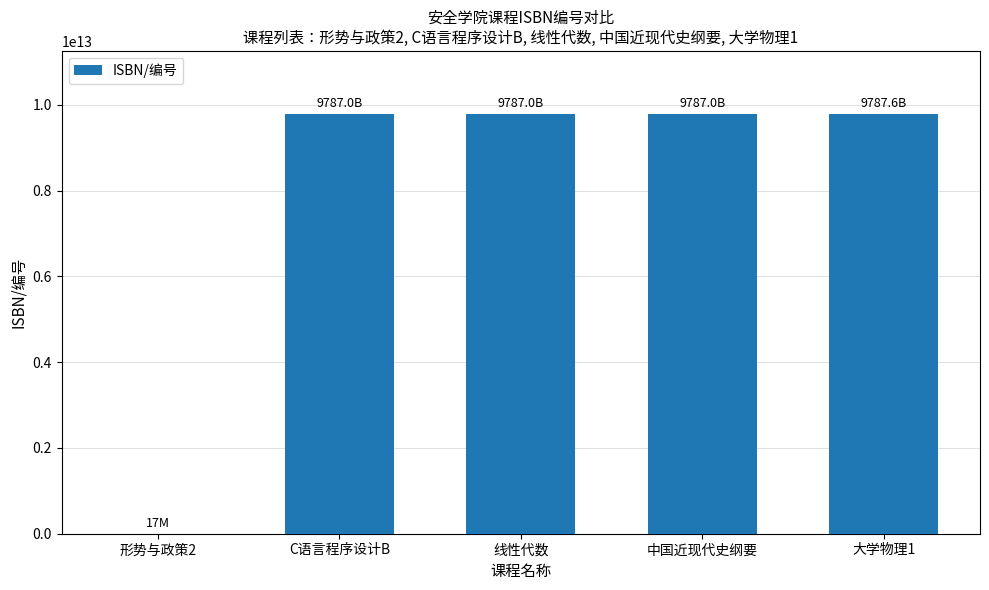

Does the chart contain stacked bars?

No